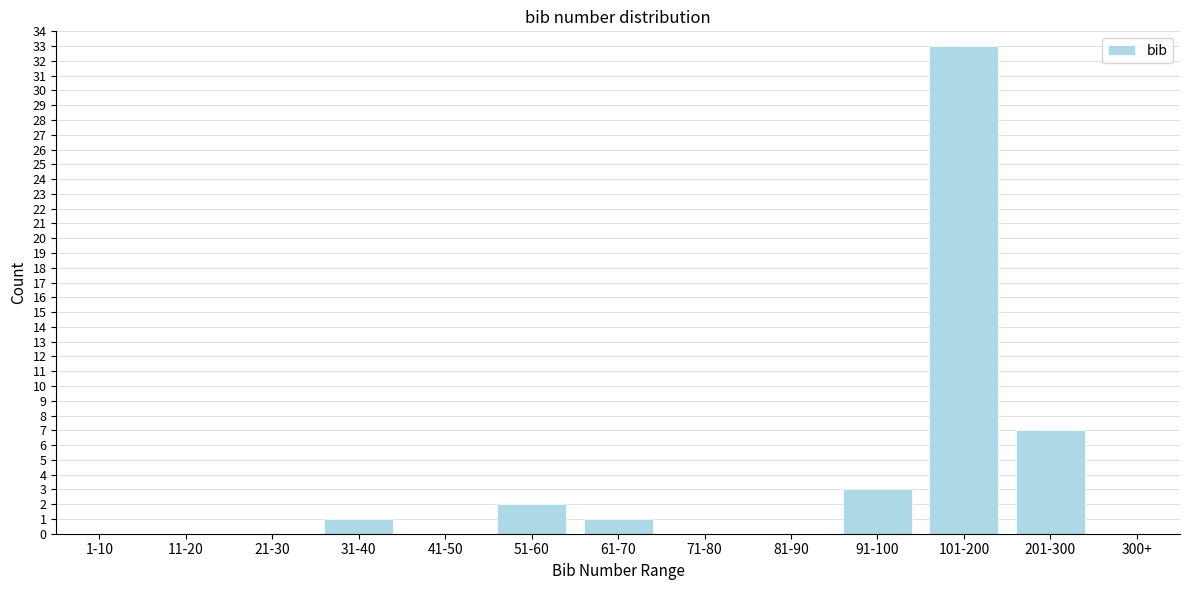

Reading left to right, what are all the values shown in this chart?

1-10=0	11-20=0	21-30=0	31-40=1	41-50=0	51-60=2	61-70=1	71-80=0	81-90=0	91-100=3	101-200=33	201-300=7	300+=0